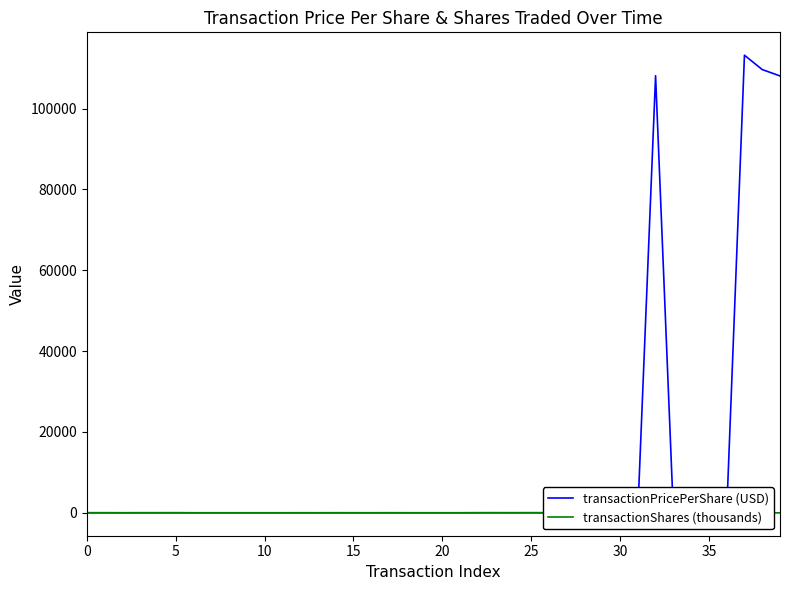

What is the sum of the transactionShares (thousands) values at 21 and 24?

3.6